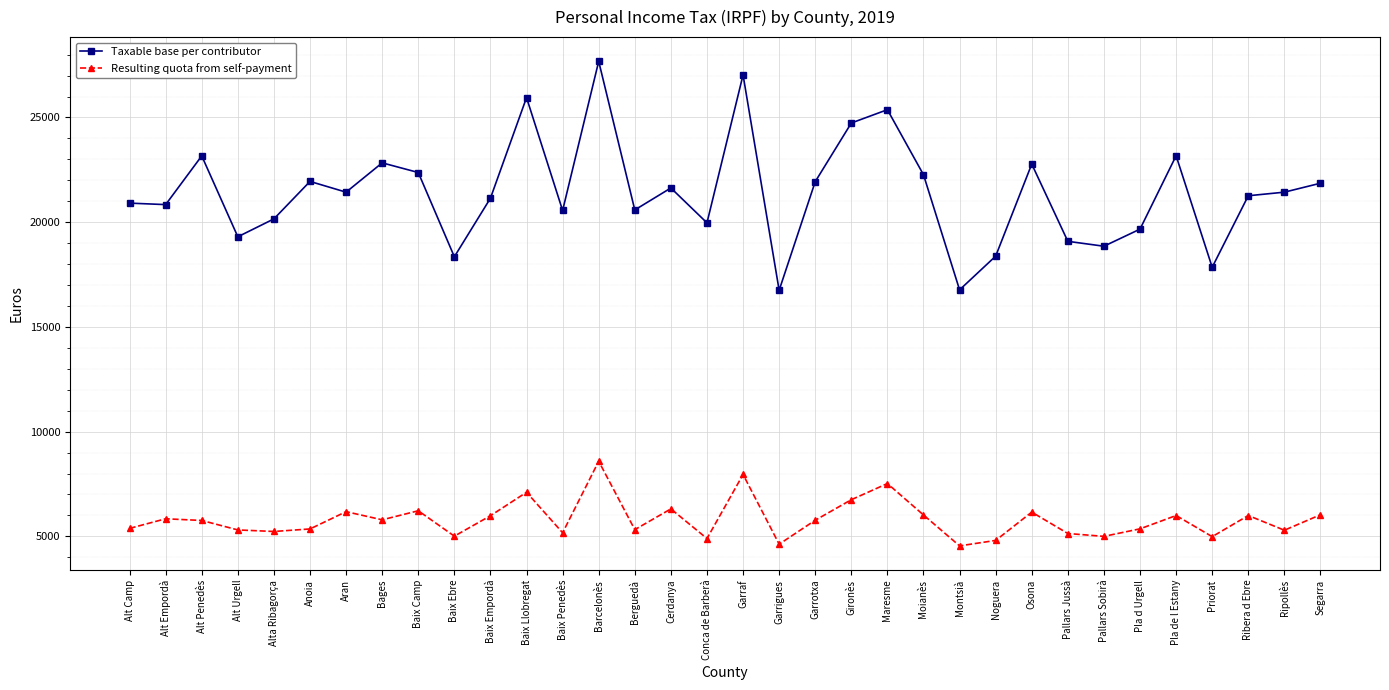

What is the sum of the Taxable base per contributor values at Alt Empordà and Moianès?

43106